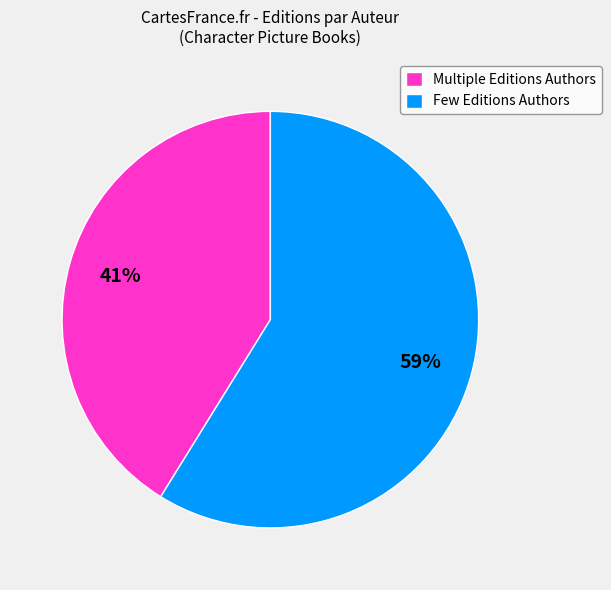

To the nearest percent, what is the combined percentage of Few Editions Authors and Multiple Editions Authors?

100%